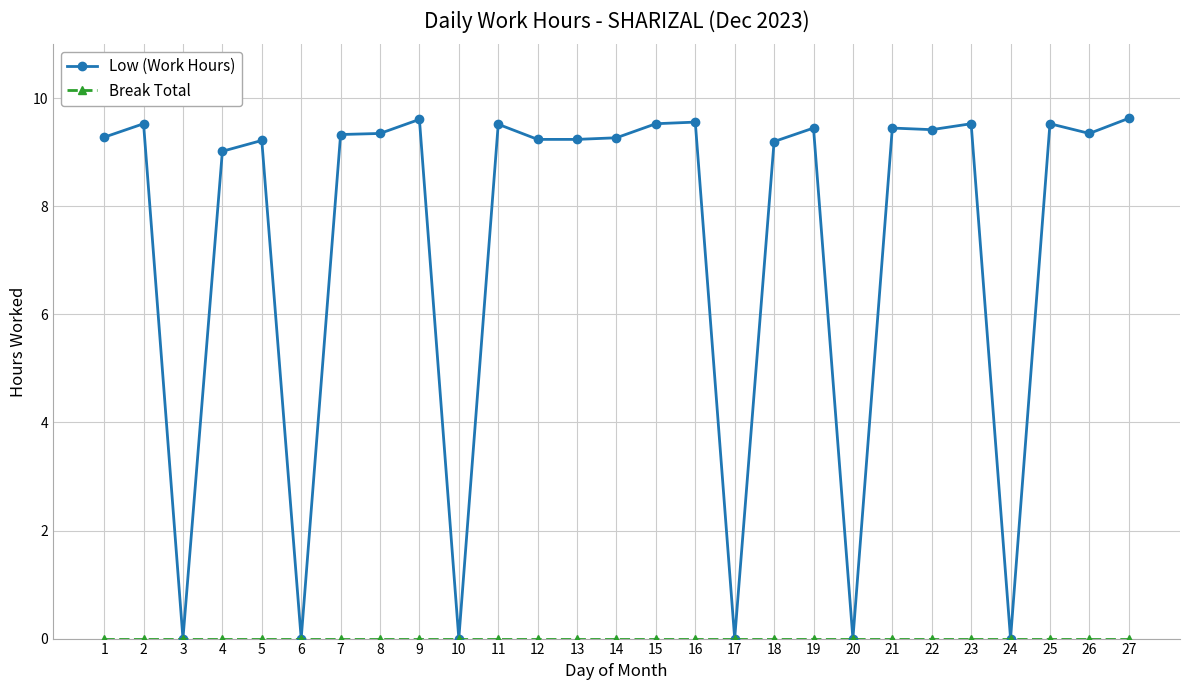

What is the highest value of the Low (Work Hours) series?

9.6